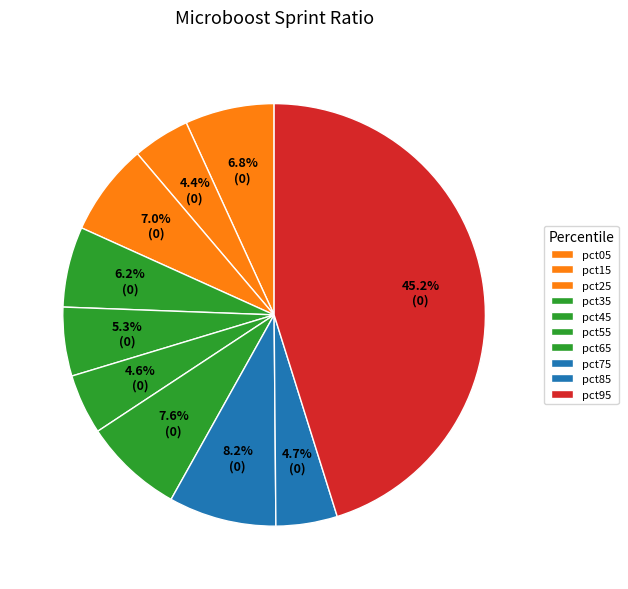

Which slice is the largest?

pct95